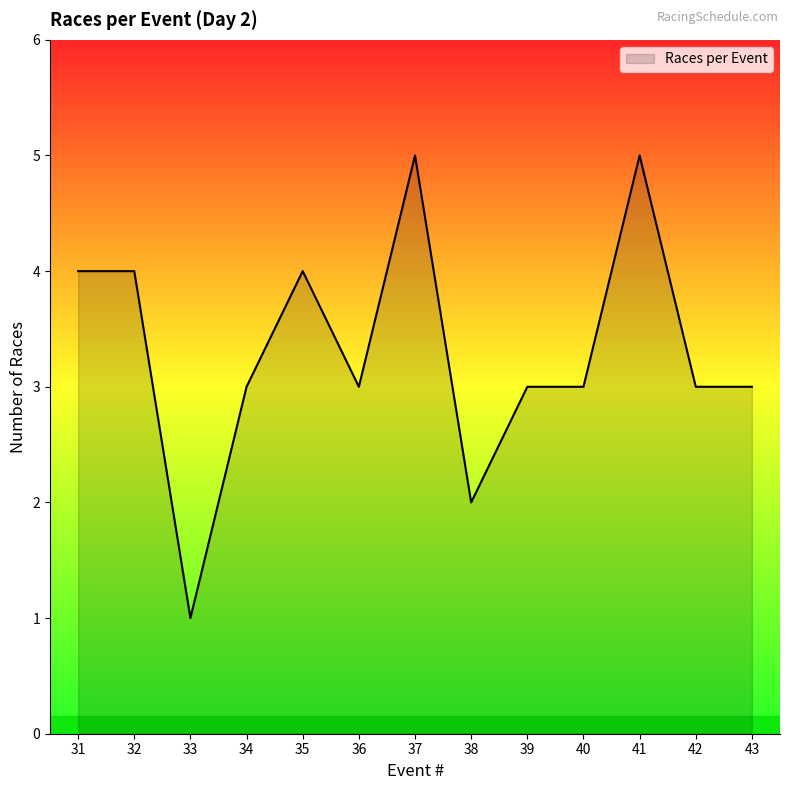

True or false: the data shows 3 at 34.

True